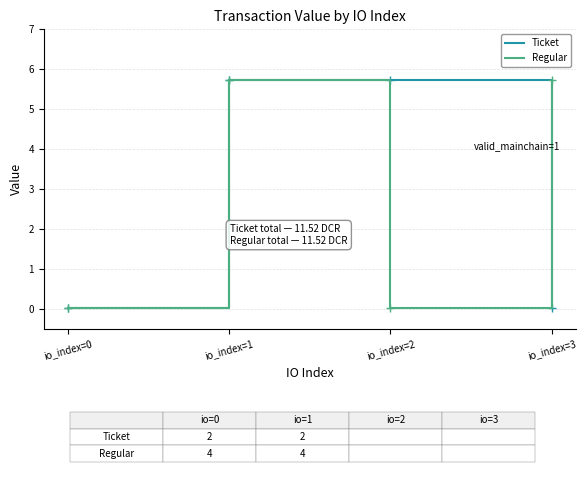

What is the highest value of the Regular series?

5.7